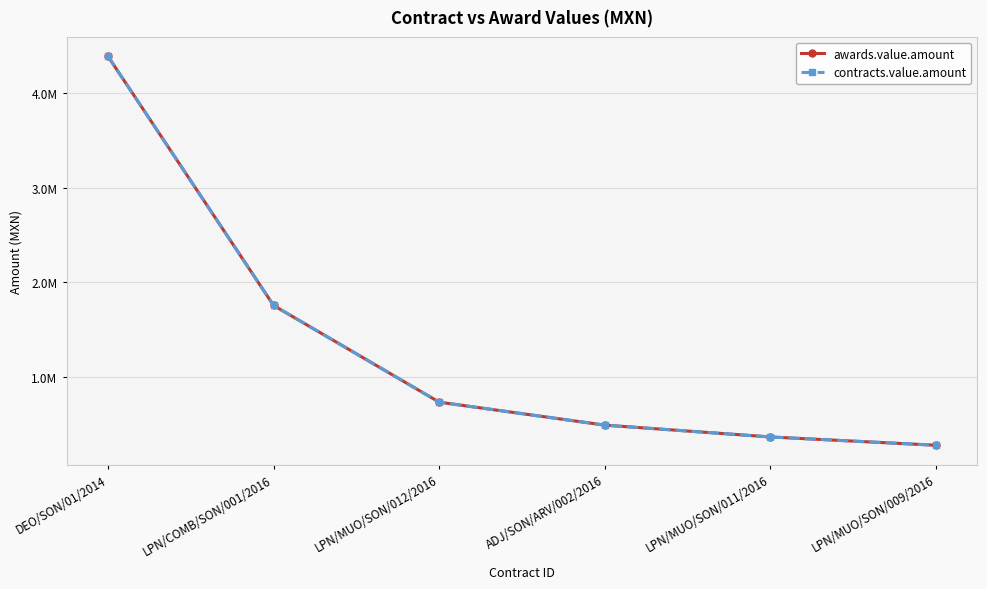

Which series has the largest range (max minus min)?

awards.value.amount